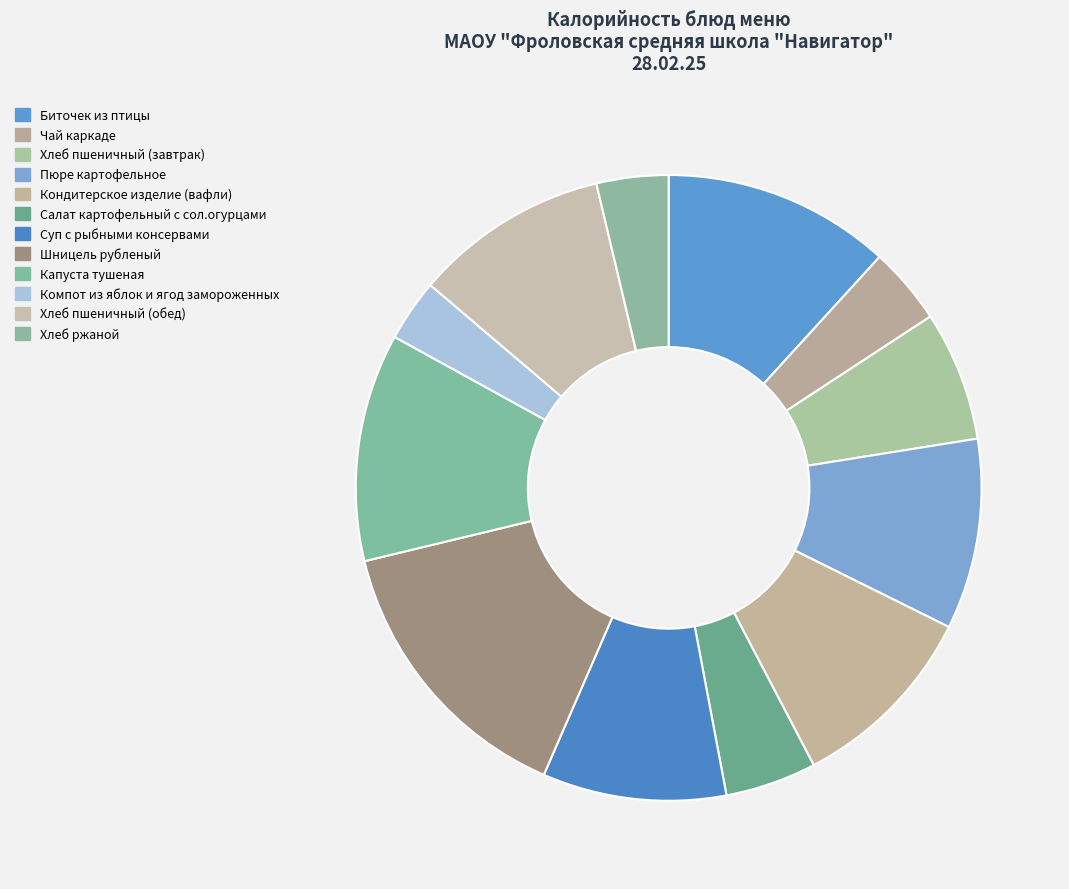

How many segments does this pie chart have?

12